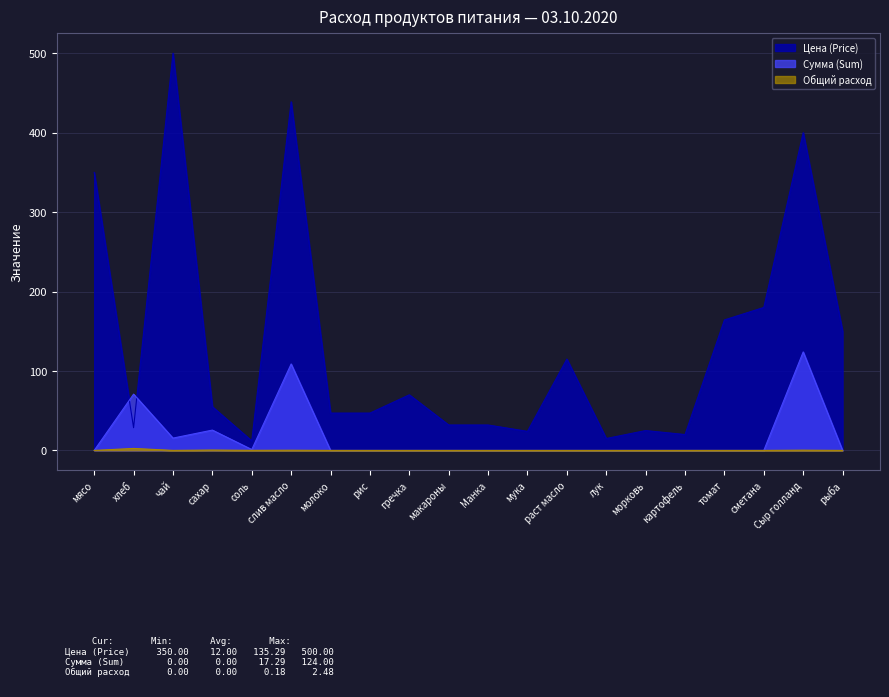

Reading left to right, transcribe all the data shown in this chart.

Цена (Price): 350.0	28.6	500.0	55.0	12.0	438.9	47.0	47.0	70.0	32.0	32.0	24.0	115.0	15.0	25.0	20.0	164.3	180.0	400.0	150.0
Сумма (Sum): 0.0	70.9	15.5	25.6	1.1	108.8	0.0	0.0	0.0	0.0	0.0	0.0	0.0	0.0	0.0	0.0	0.0	0.0	124.0	0.0
Общий расход: 0.0	2.5	0.0	0.5	0.1	0.2	0.0	0.0	0.0	0.0	0.0	0.0	0.0	0.0	0.0	0.0	0.0	0.0	0.3	0.0